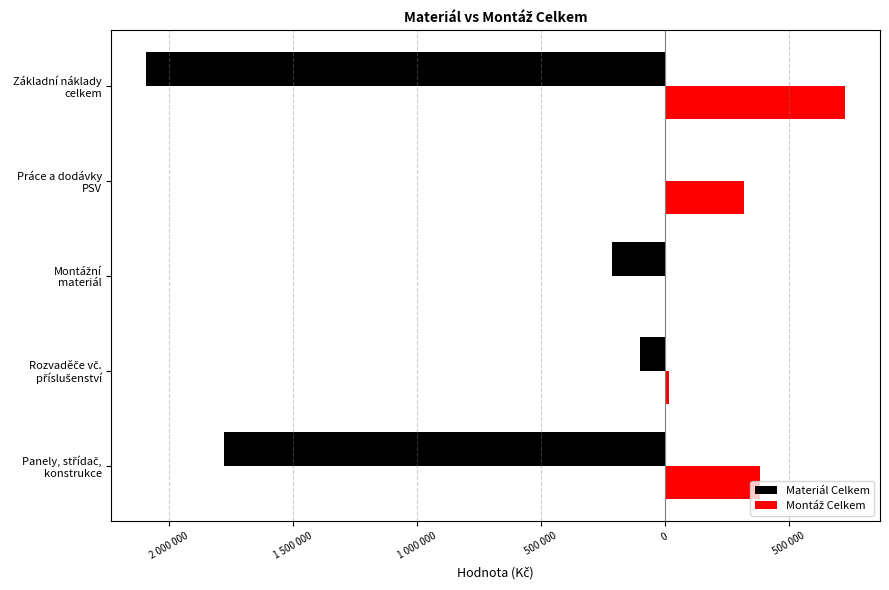

What is the sum of all Materiál Celkem values?

-4182314.9